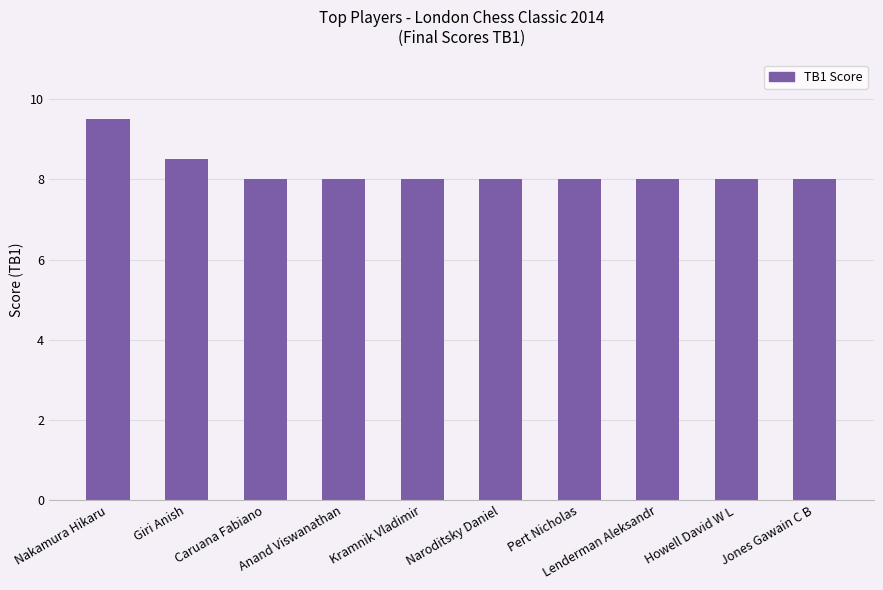

What is the greatest value displayed?

9.5